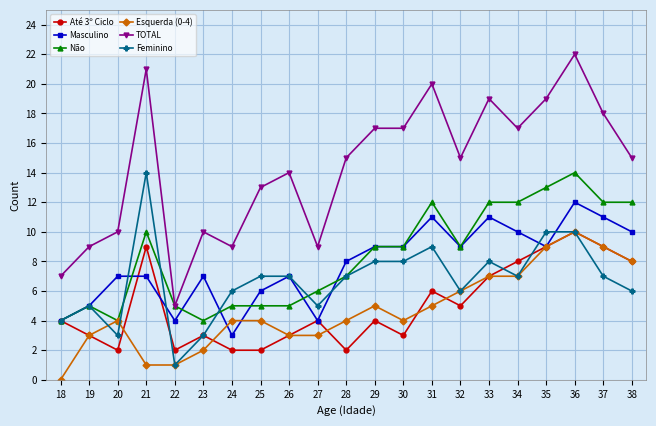

True or false: Esquerda (0-4) has more than 2 points higher than both neighbors.

True